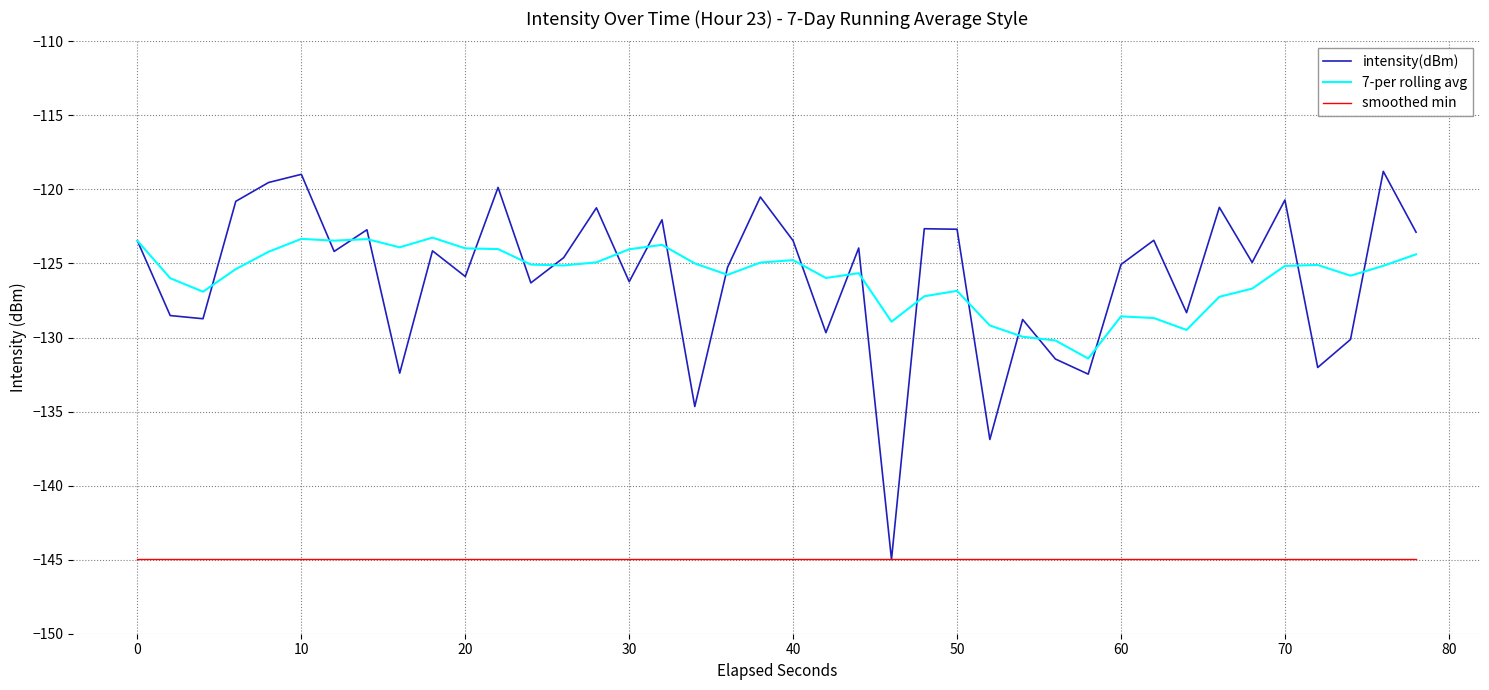

Count the number of categories in the chart.

40